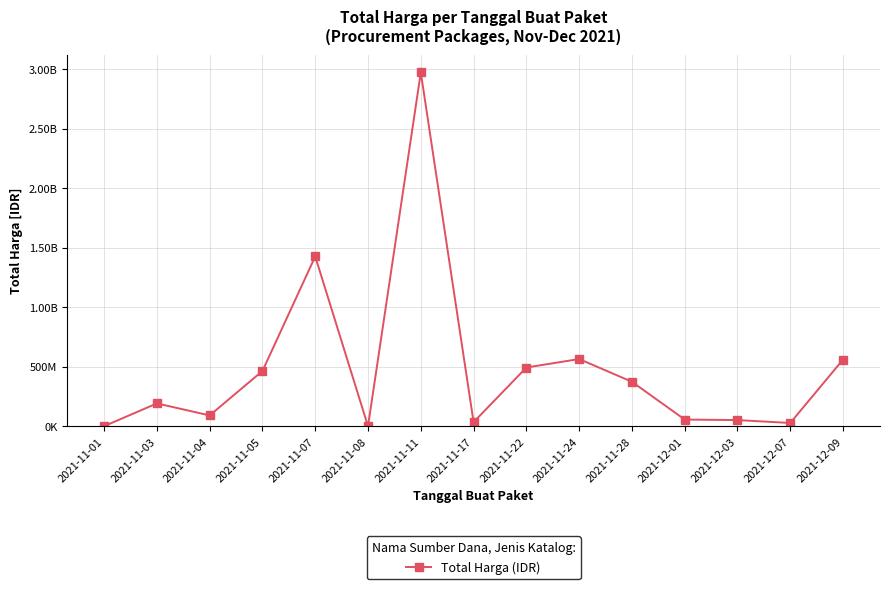

Where is the data nearest to the value 1485460231?

2021-11-07